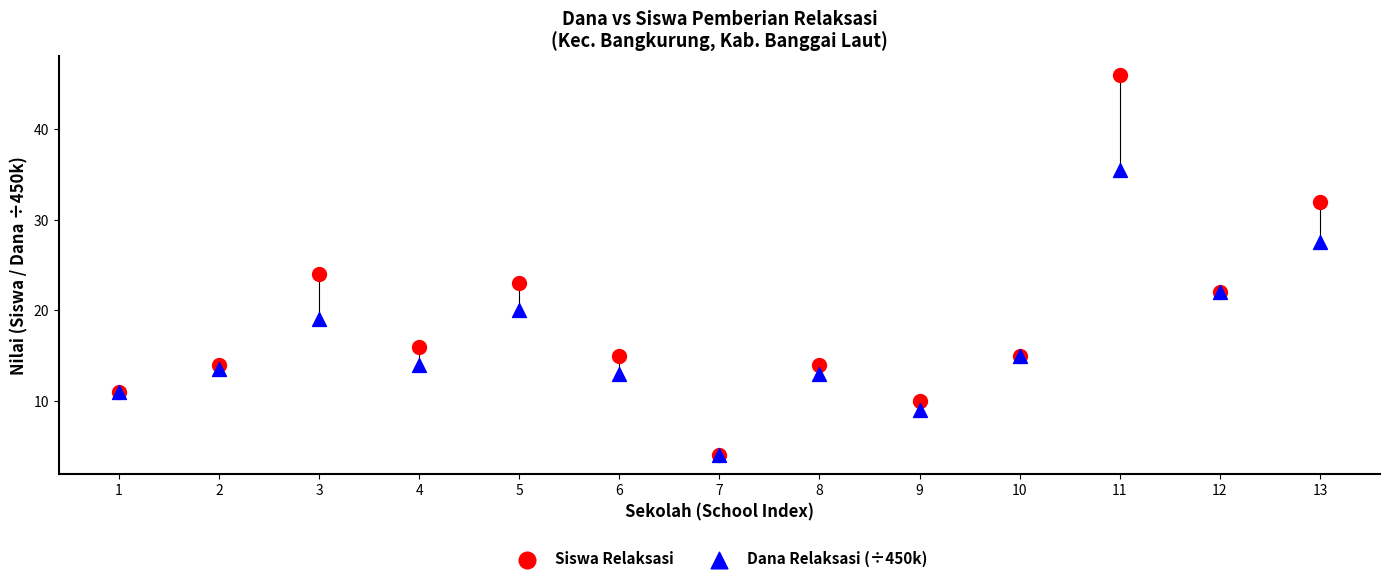

Across all series, what Y value is closest to 25?

24.0